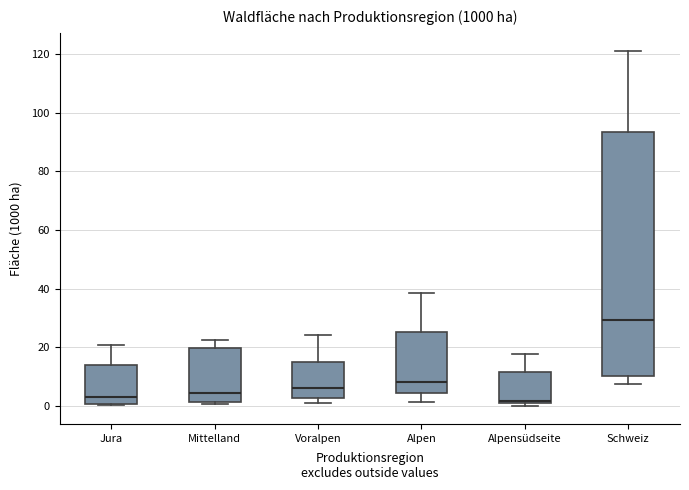

Which box is the tallest, from its lower edge to its upper edge?

Schweiz